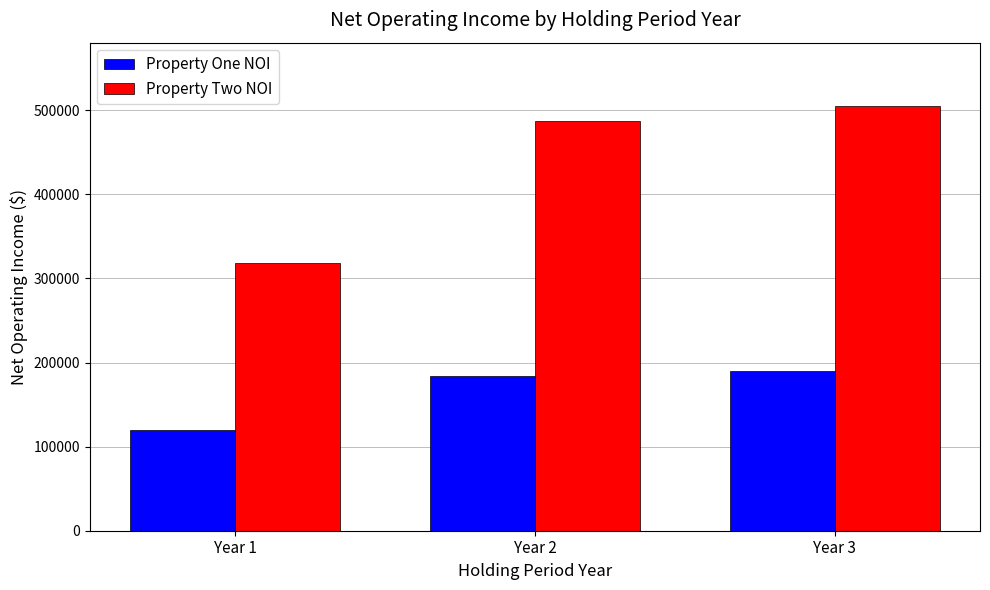

Which series has the widest spread of values?

Property Two NOI